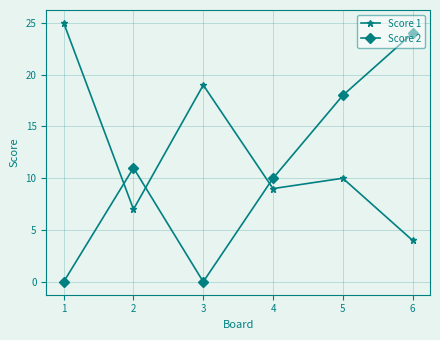

What is the sum of the Score 2 values at 1 and 2?

11